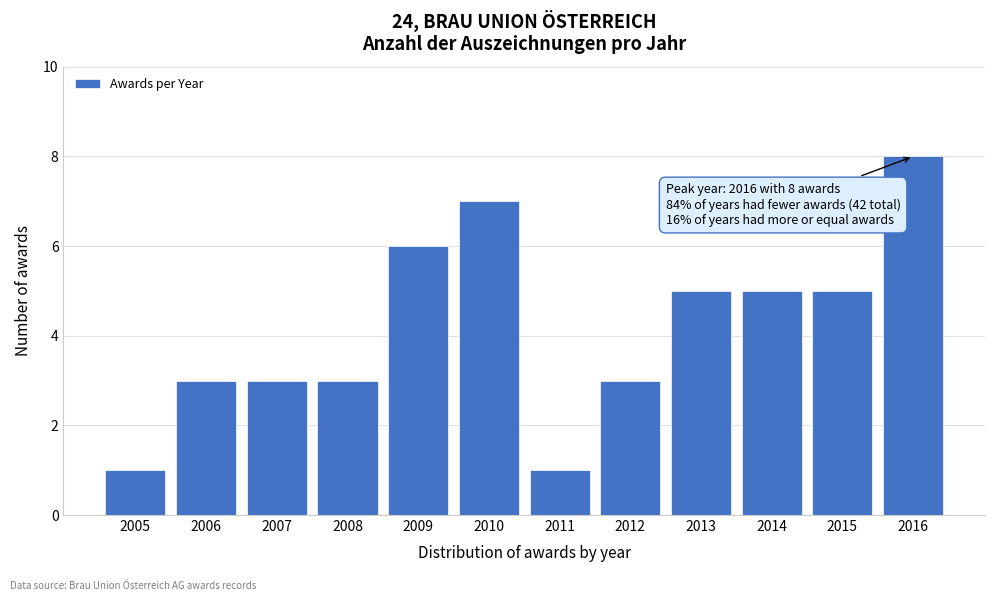

Reading left to right, transcribe all the data shown in this chart.

2005=1	2006=3	2007=3	2008=3	2009=6	2010=7	2011=1	2012=3	2013=5	2014=5	2015=5	2016=8